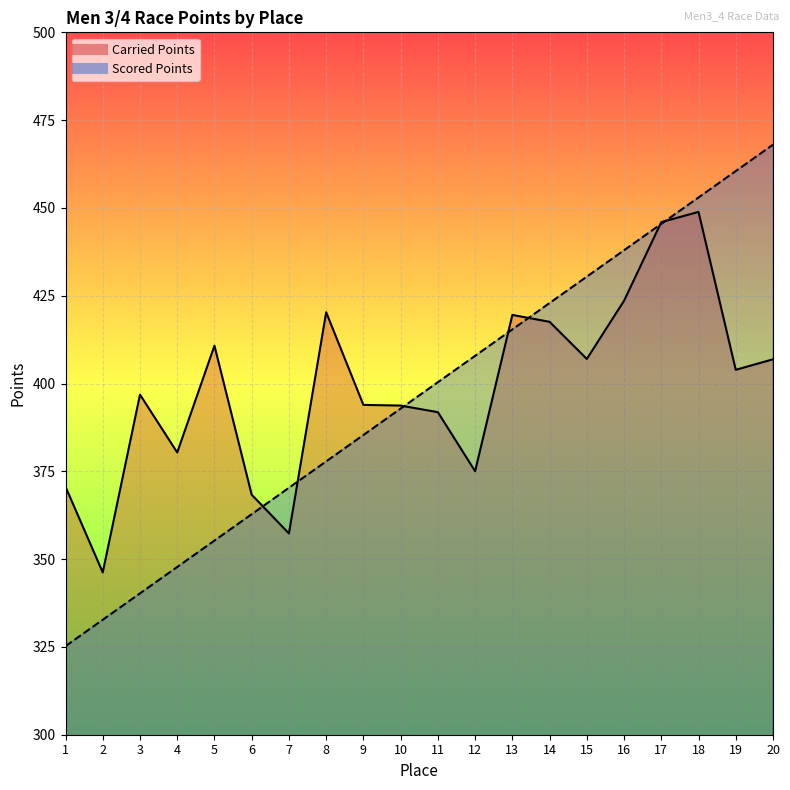

What is the greatest value displayed?

468.0